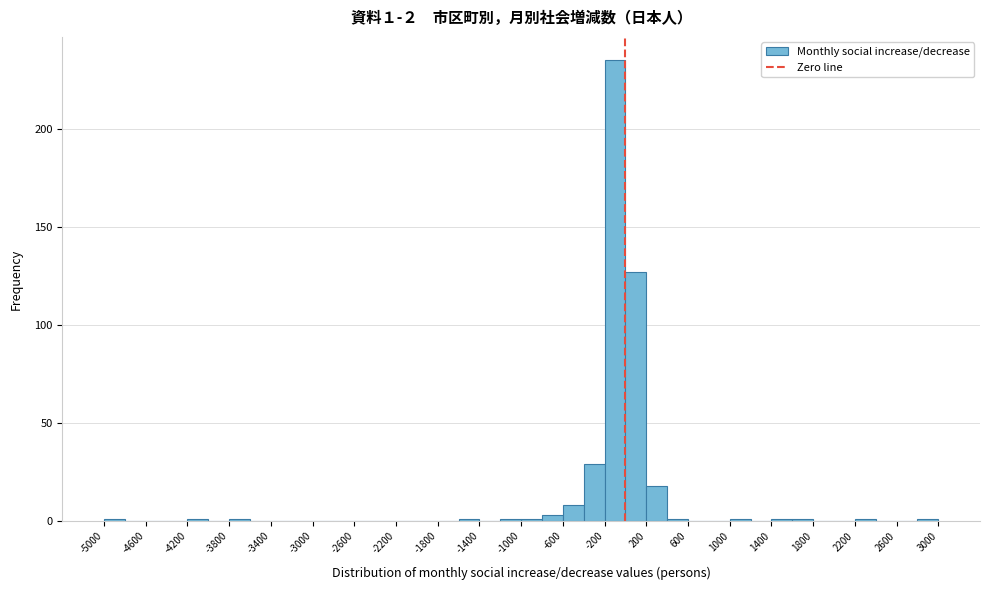

Which range on the x-axis has the tallest bar?

-200 to 0